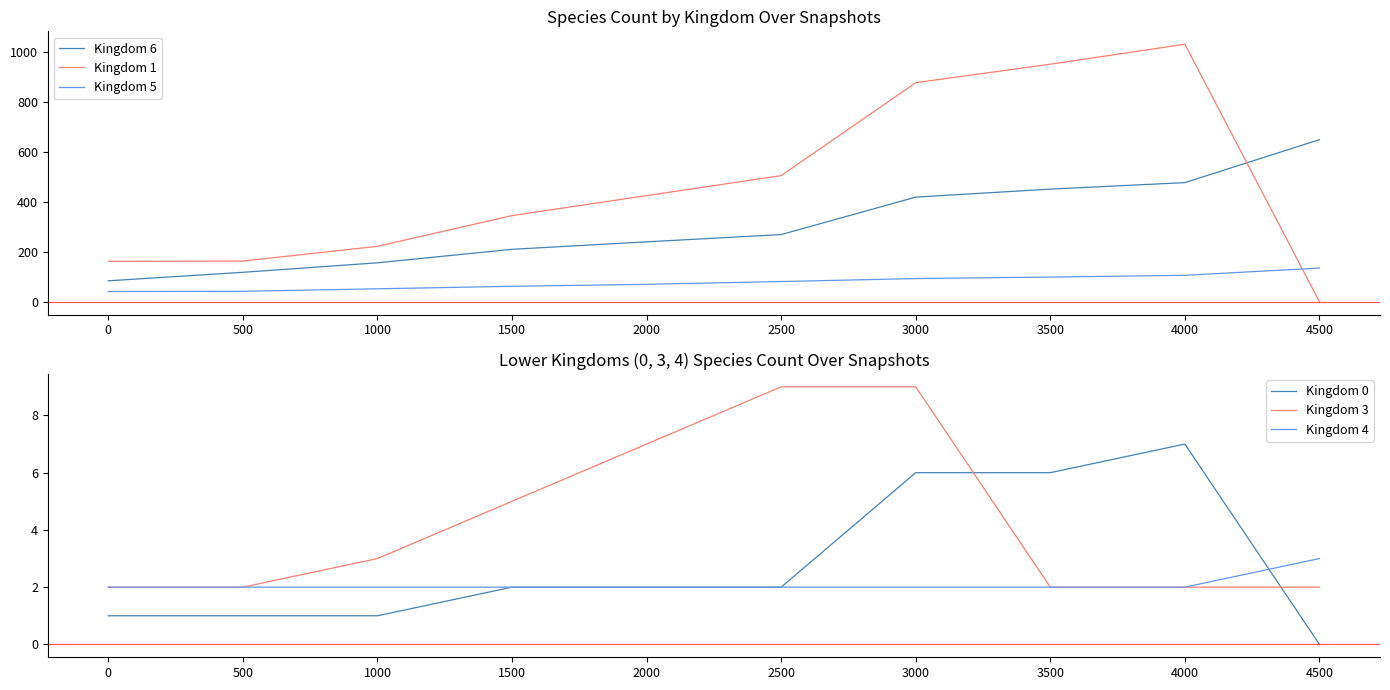

The Kingdom 5 series shows 62 at 1500. True or false?

True